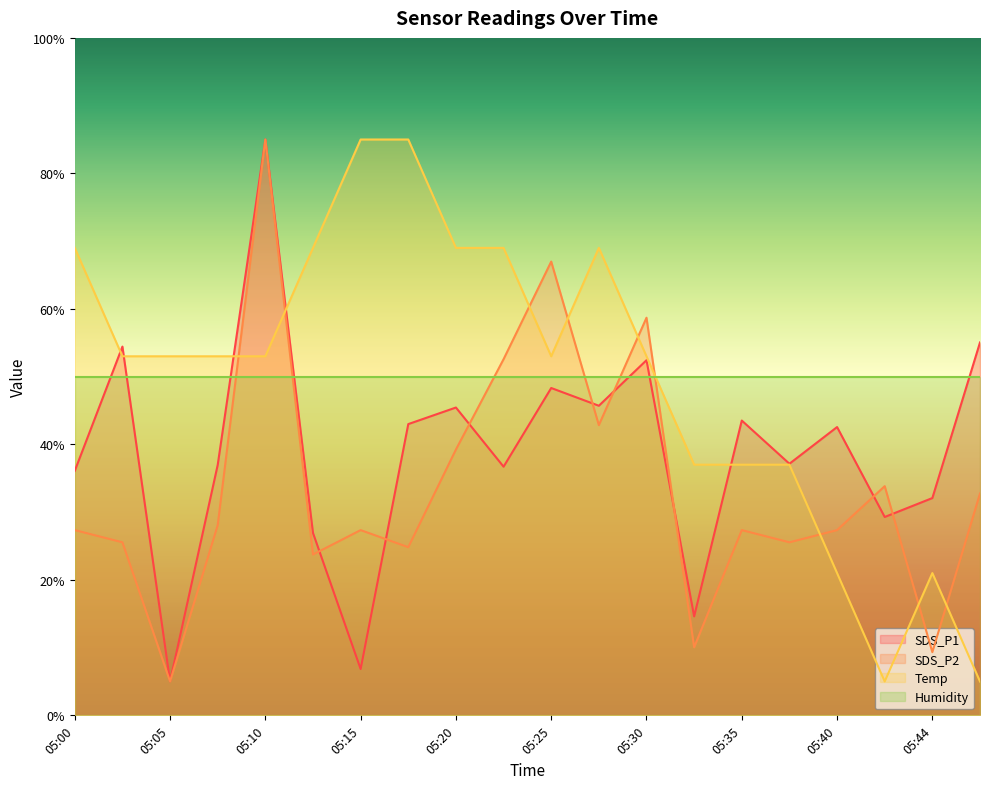

What is the difference between the maximum and second lowest values in the SDS_P2 series?

75.7